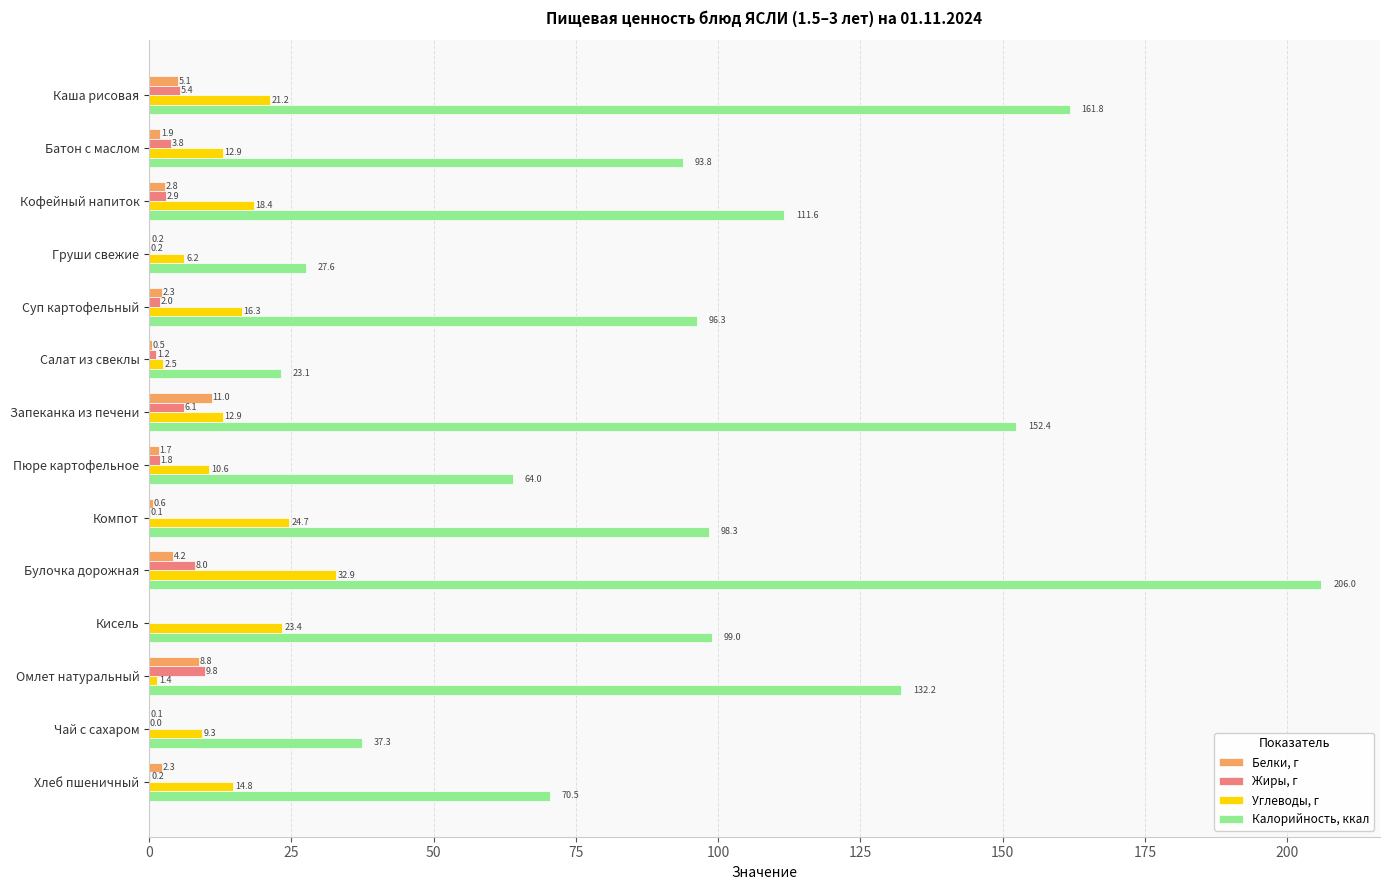

At which label is Белки, г closest to 5?

Каша рисовая